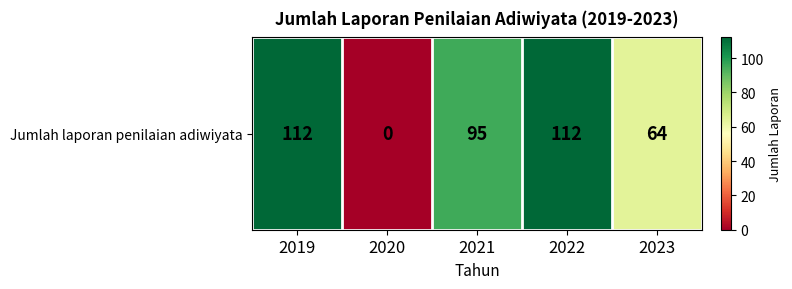

The value at 2021 is 56. True or false?

False